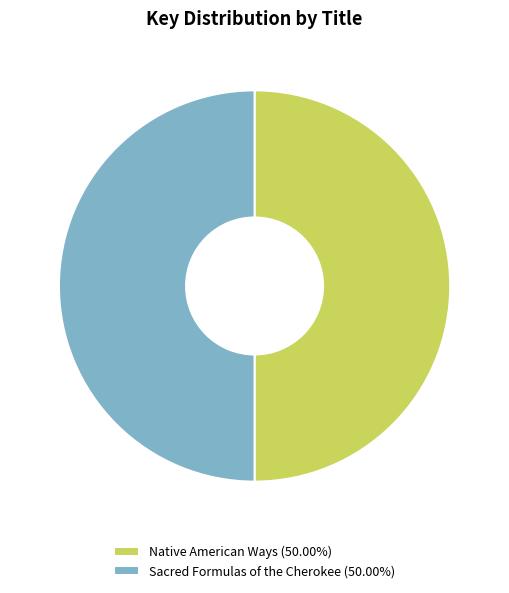

Is the sum of Sacred Formulas of the Cherokee (50.00%) and Native American Ways (50.00%) greater than half?

Yes